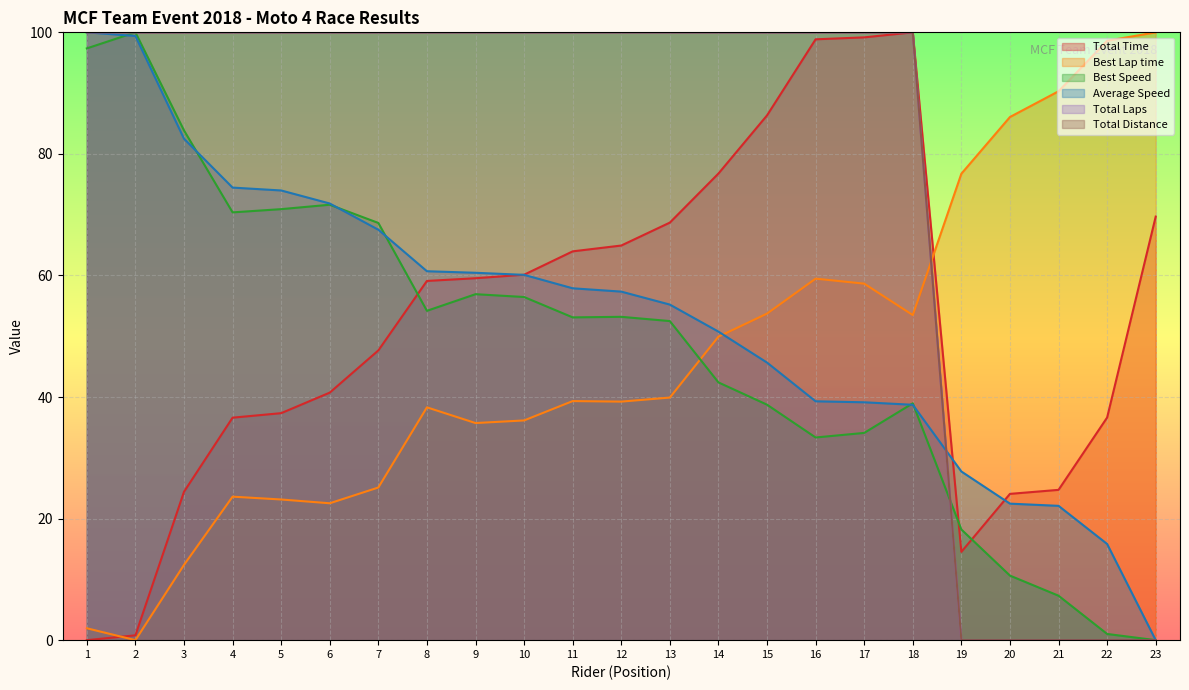

The Average Speed series shows 40.9 at 10. True or false?

False